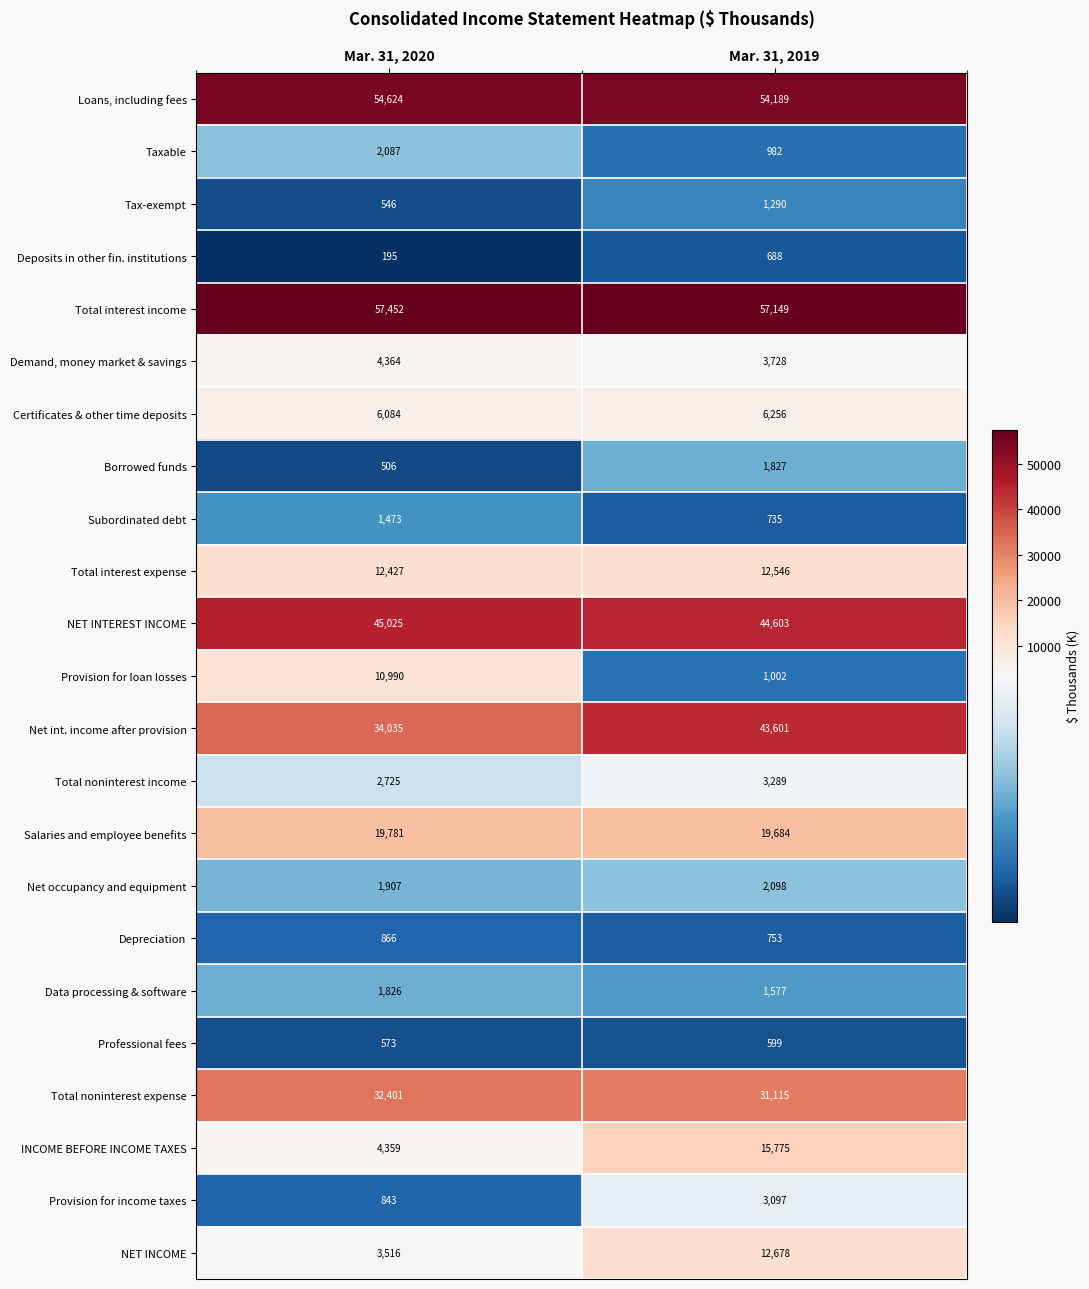

True or false: Deposits in other fin. institutions has a value of 78 at Mar. 31, 2020.

False